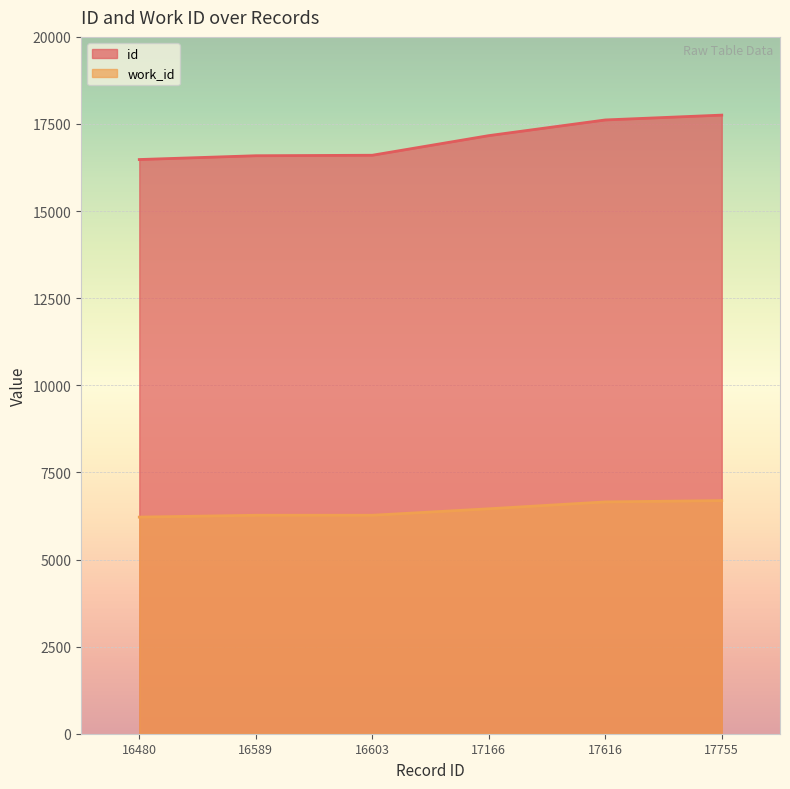

List the series in order of their overall mean, highest first.

id, work_id